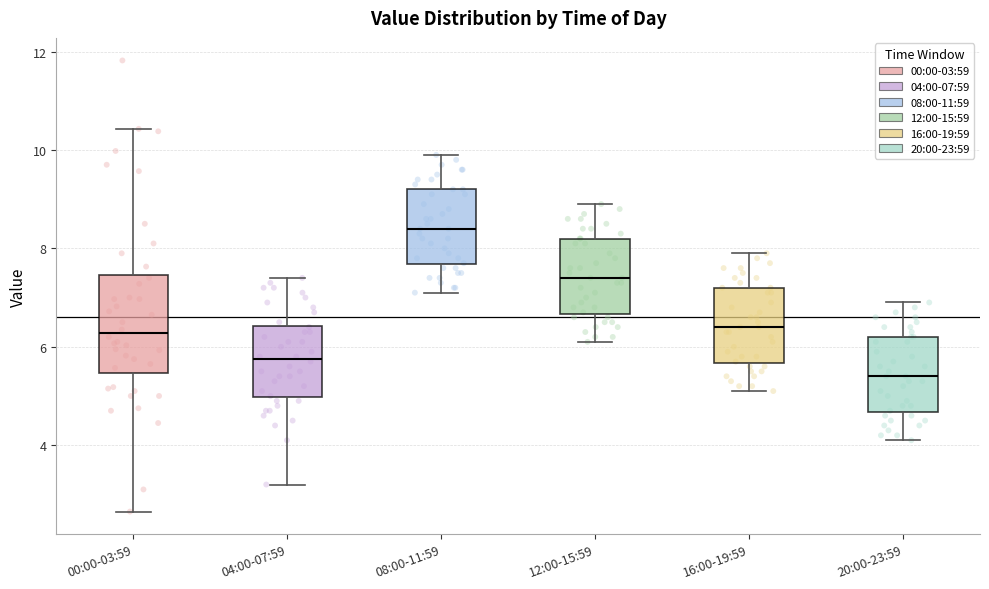

Which box has the highest median line?

08:00-11:59